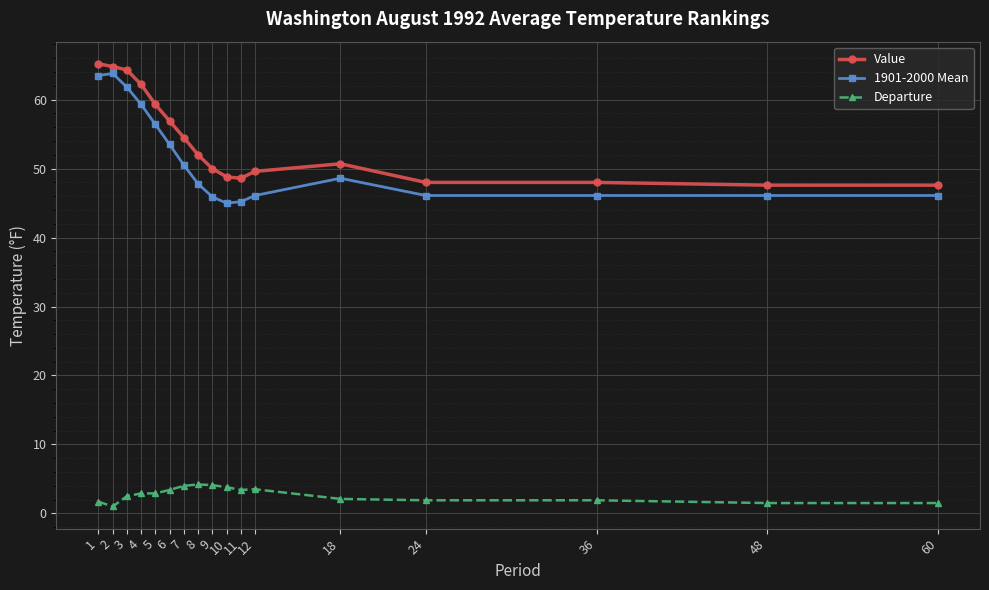

What are all the series names shown in the legend?

Value, 1901-2000 Mean, Departure